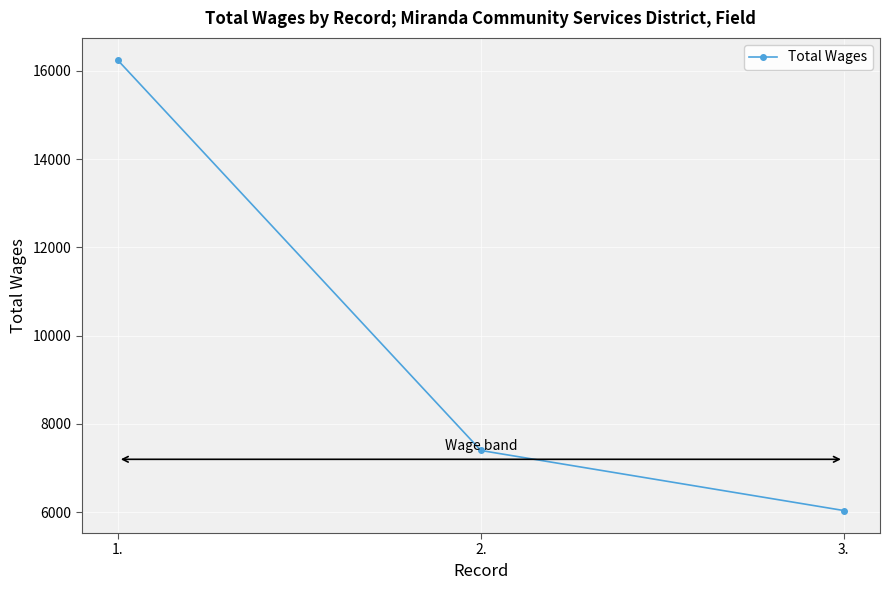

Which label corresponds to the smallest value in the chart?

3.